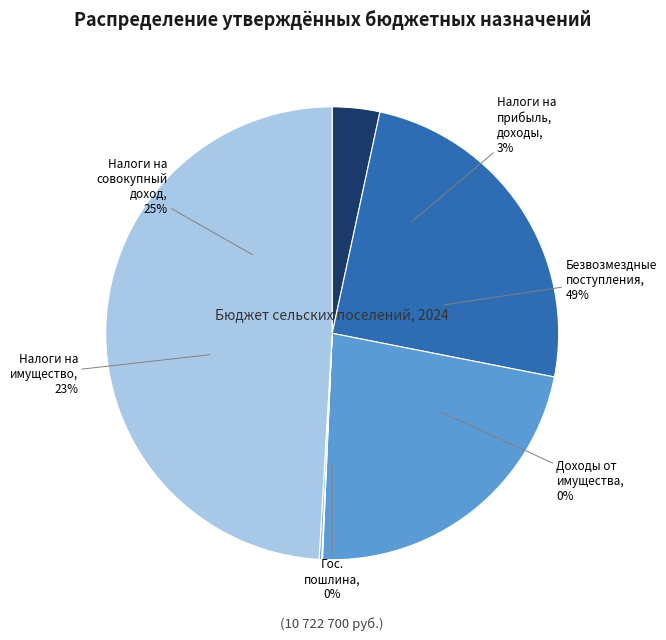

What percentage is NOT represented by НАЛОГИ НА ИМУЩЕСТВО?

77.4%